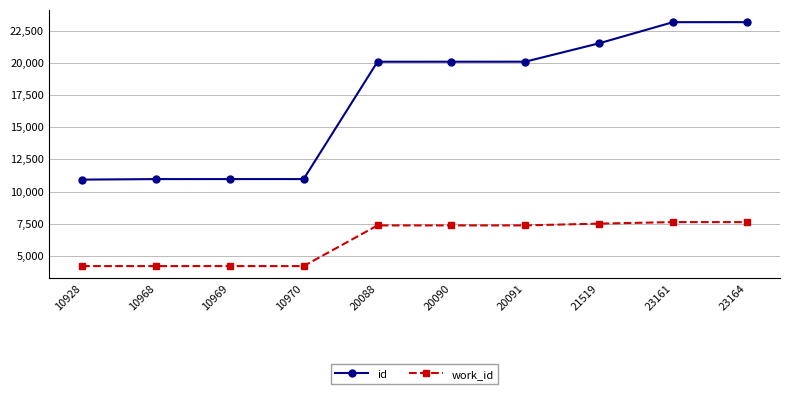

Between 10969 and 20091, which series saw the biggest shift?

id